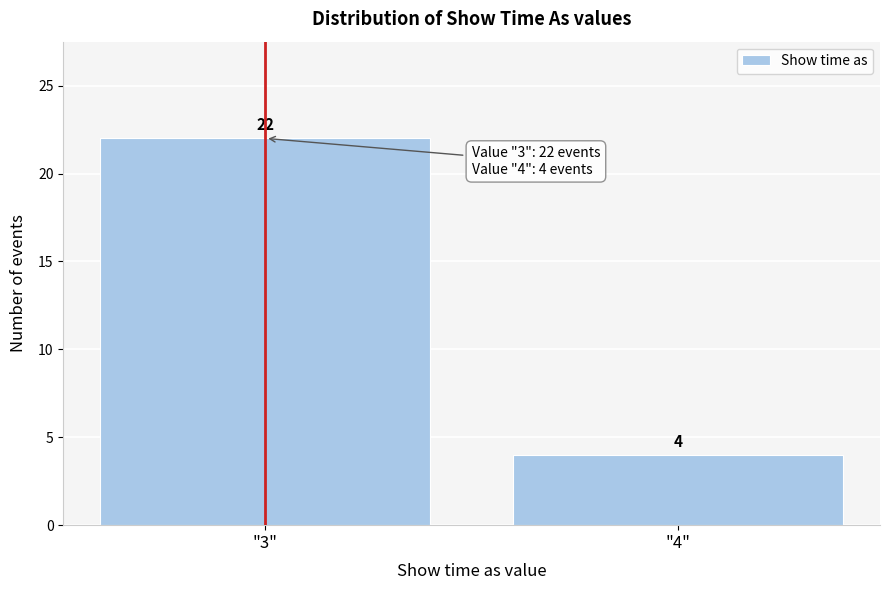

Reading right to left, transcribe all the data shown in this chart.

4	22